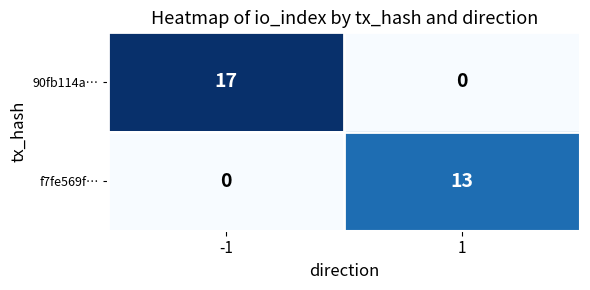

Rank the series at 1 from lowest to highest value.

90fb114a…, f7fe569f…